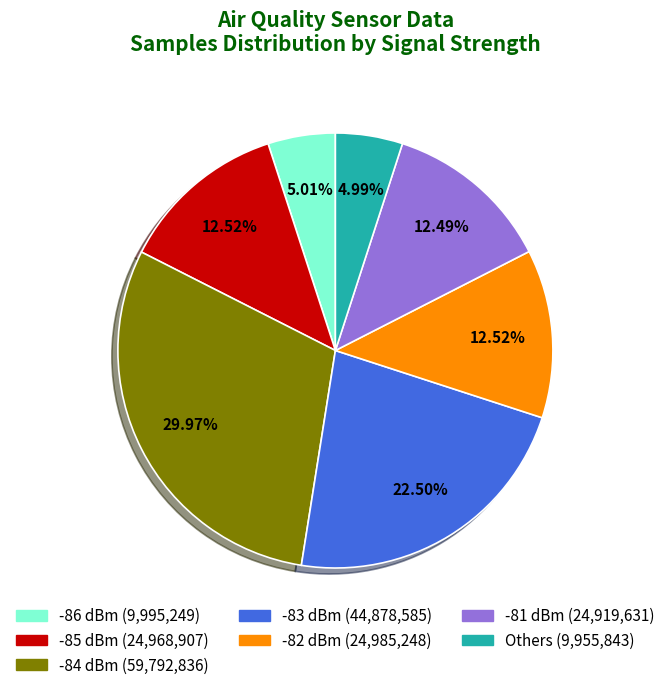

How many segments does this pie chart have?

7